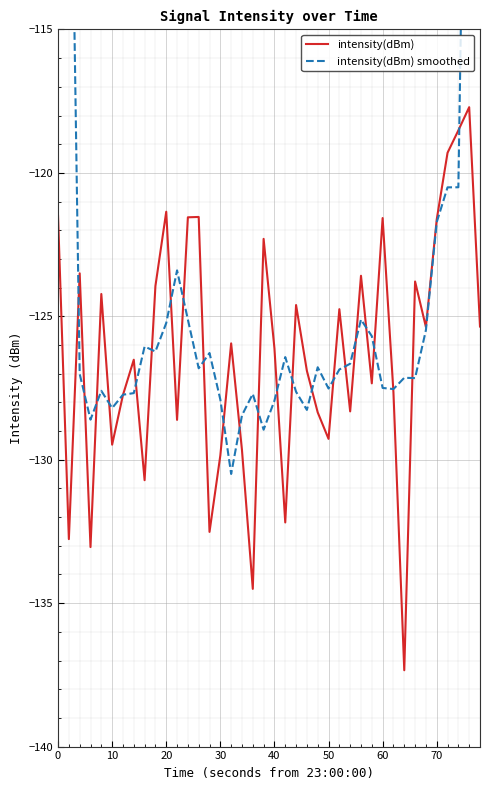

What are all the series names shown in the legend?

intensity(dBm), intensity(dBm) smoothed